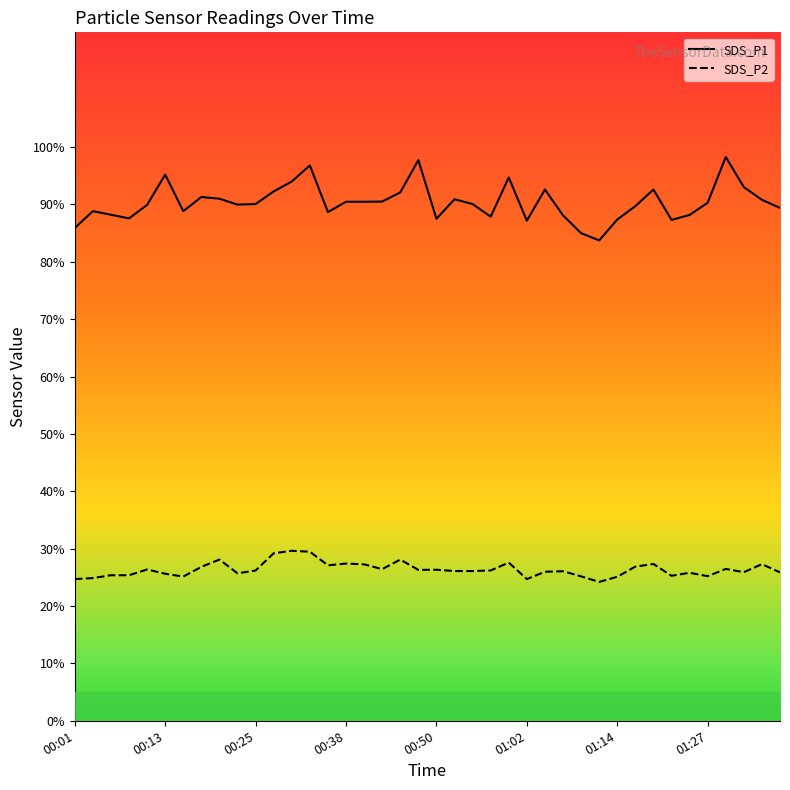

Reading left to right, what are all the values shown in this chart?

SDS_P1: 85.9	88.8	88.2	87.6	89.9	95.2	88.8	91.3	91.0	90.0	90.1	92.3	94.0	96.8	88.7	90.5	90.5	90.5	92.1	97.7	87.5	90.9	90.1	87.9	94.7	87.2	92.6	88.1	85.0	83.7	87.4	89.7	92.6	87.3	88.2	90.3	98.3	93.0	90.8	89.4
SDS_P2: 24.7	24.9	25.4	25.4	26.4	25.6	25.1	26.8	28.1	25.7	26.2	29.2	29.6	29.5	27.1	27.4	27.3	26.4	28.1	26.3	26.3	26.1	26.1	26.2	27.6	24.7	26.0	26.1	25.2	24.2	25.1	26.9	27.3	25.3	25.8	25.2	26.5	25.9	27.3	25.9